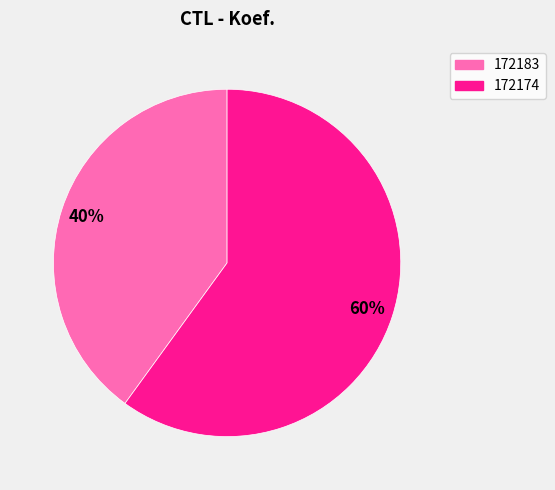

What is the majority slice?

172174